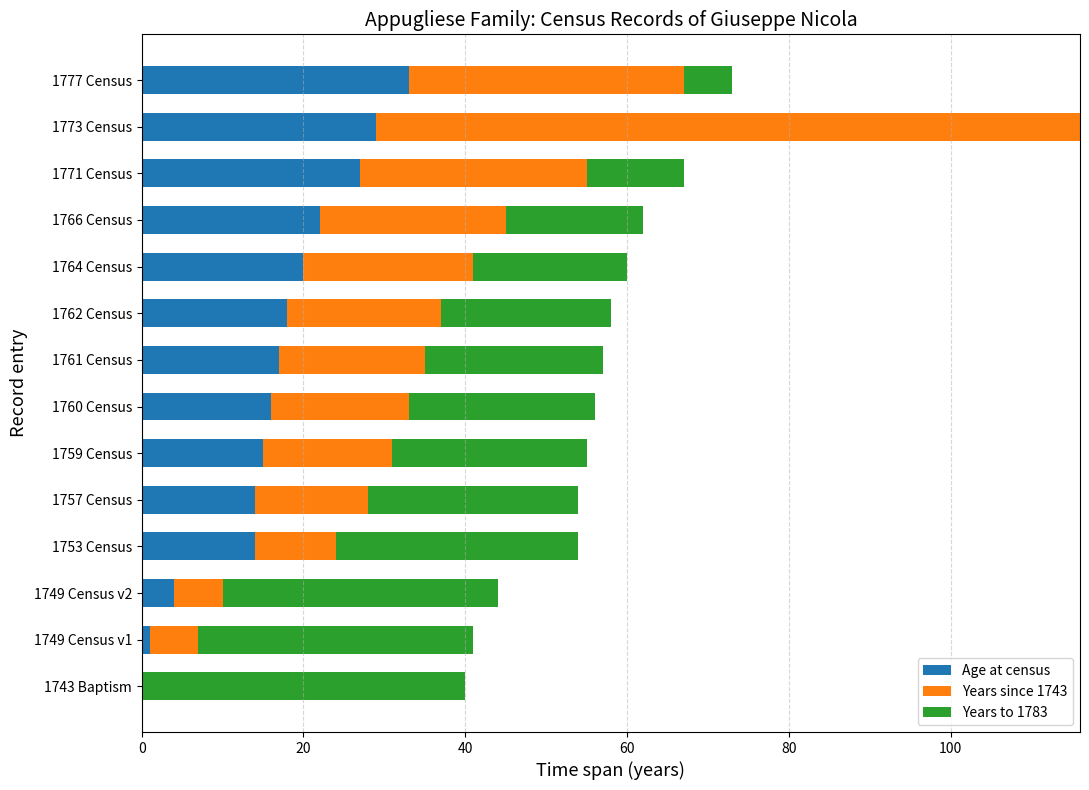

The value of Age at census at 1753 Census is 24. True or false?

False